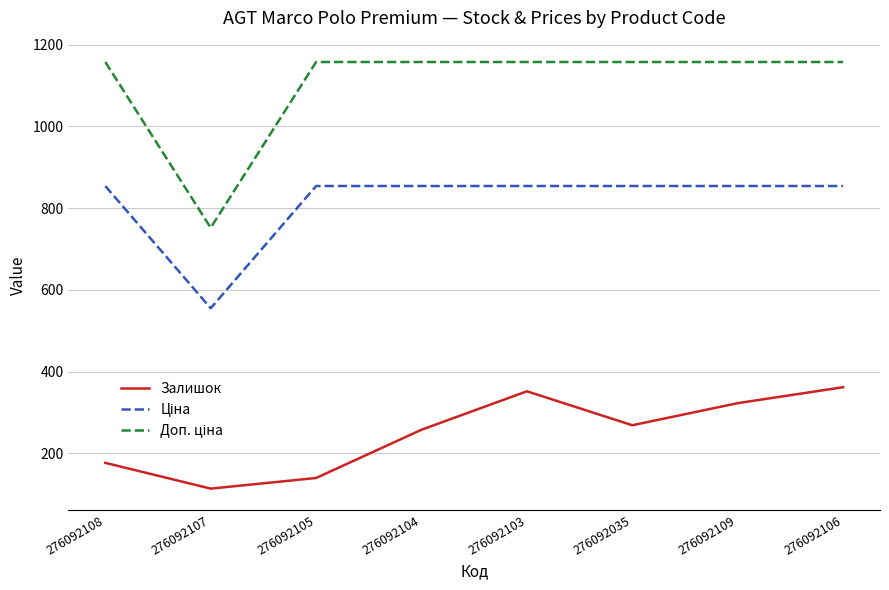

What is the difference between the maximum and minimum values in the Залишок series?

248.0